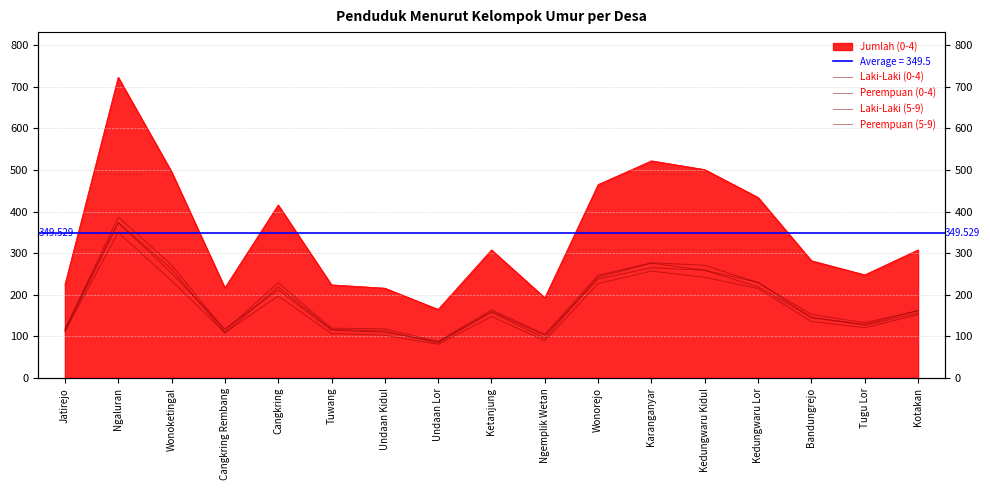

How many data points in Laki-Laki (5-9) are less than 162?

8